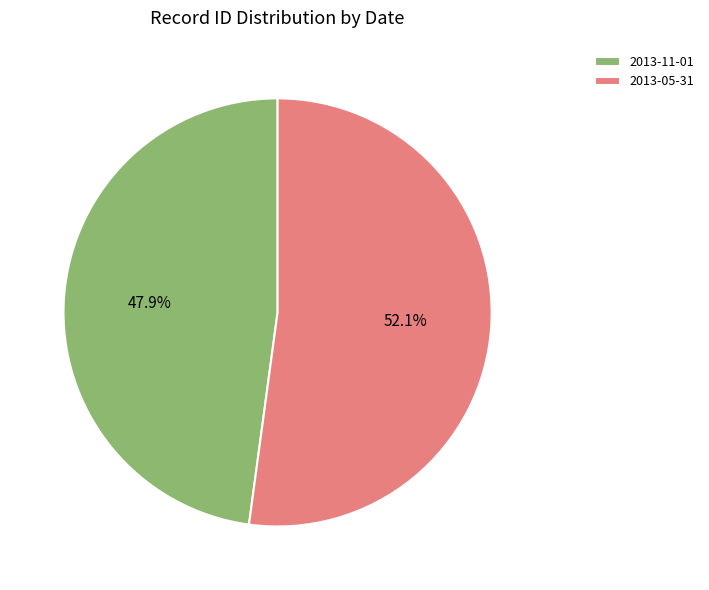

To the nearest percent, what is the difference between the 2013-11-01 and 2013-05-31 slice percentages?

4%